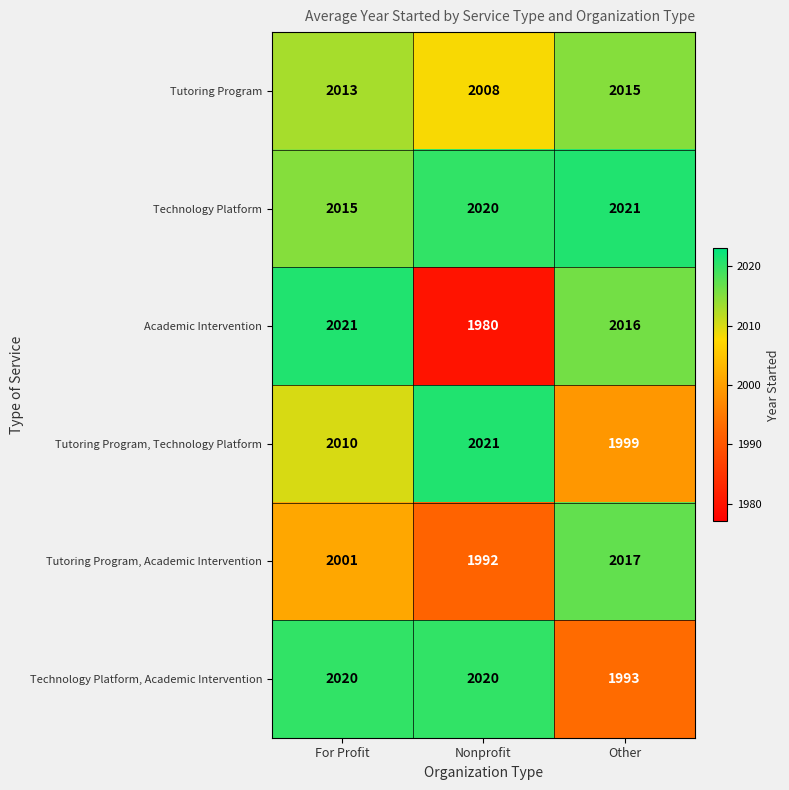

Which series has the widest spread of values?

Academic Intervention